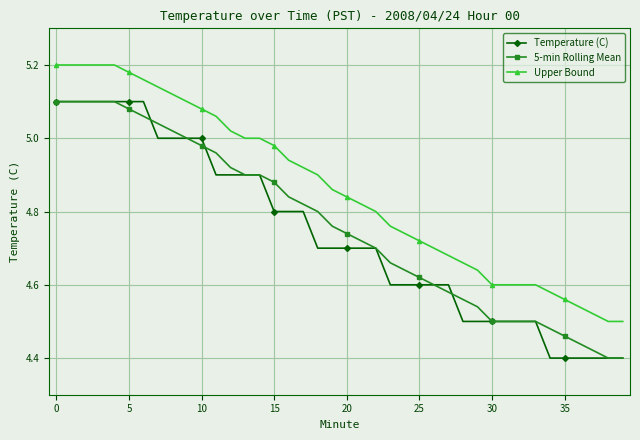

True or false: Upper Bound and Temperature (C) intersect in this chart.

False